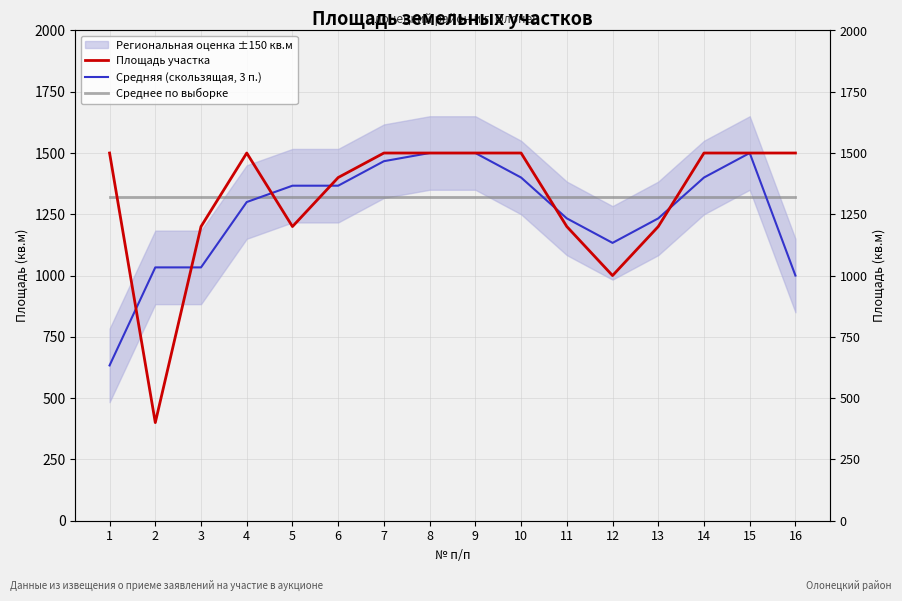

Which category has the lowest value in the Среднее по выборке series?

1